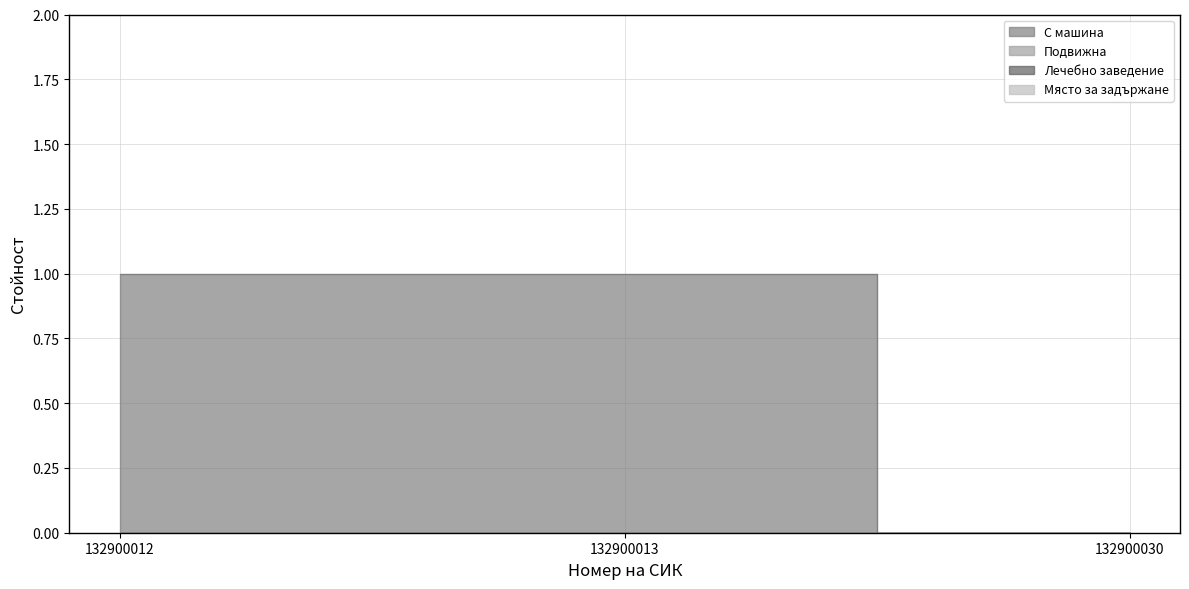

Which has a higher value, 132900030 or 132900013?

132900013